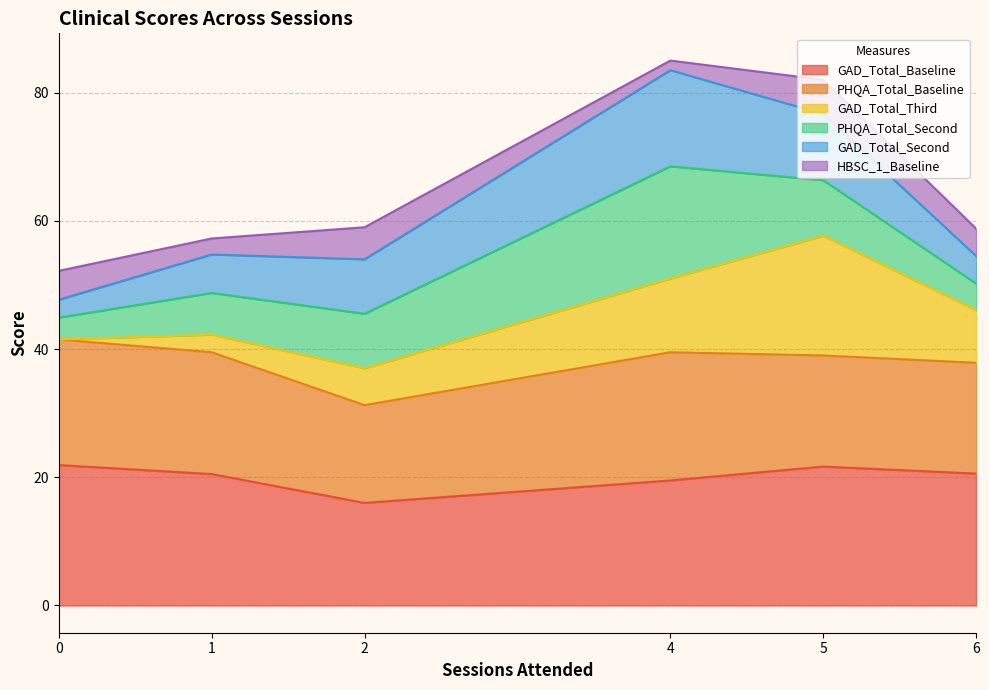

What is the lowest value of the GAD_Total_Baseline series?

16.0